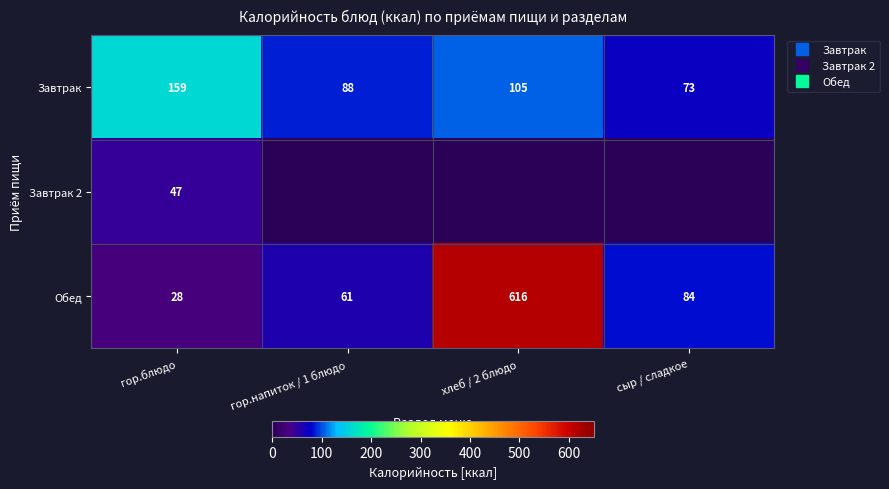

Rank the categories by Завтрак value from highest to lowest.

гор.блюдо, хлеб / 2 блюдо, гор.напиток / 1 блюдо, сыр / сладкое